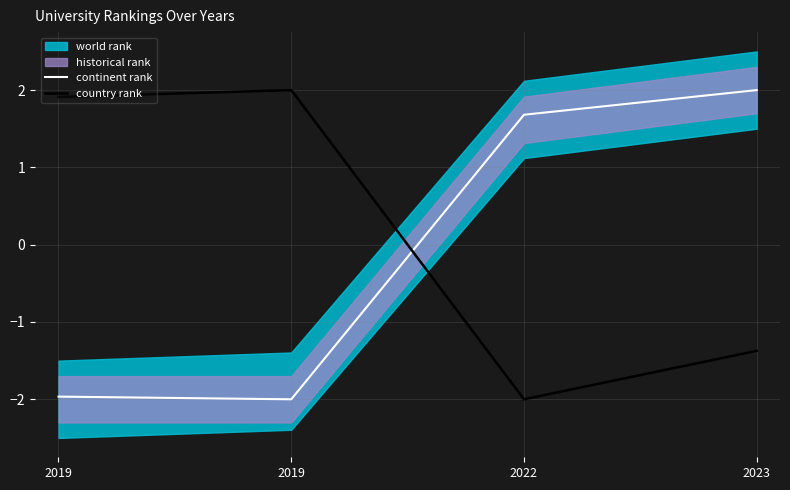

What is the value of the continent rank point at the 3rd from the left?

1.7